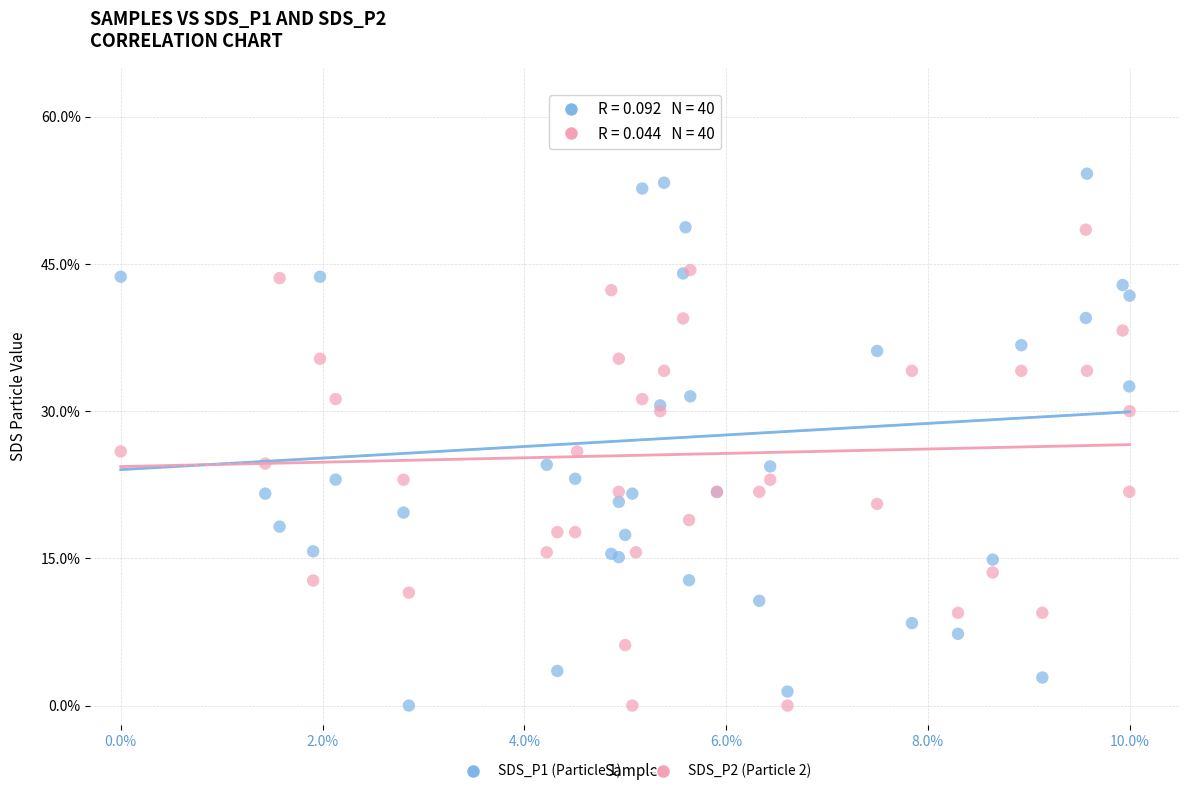

What is the X range (max minus min) for the scatter plot?

10.0